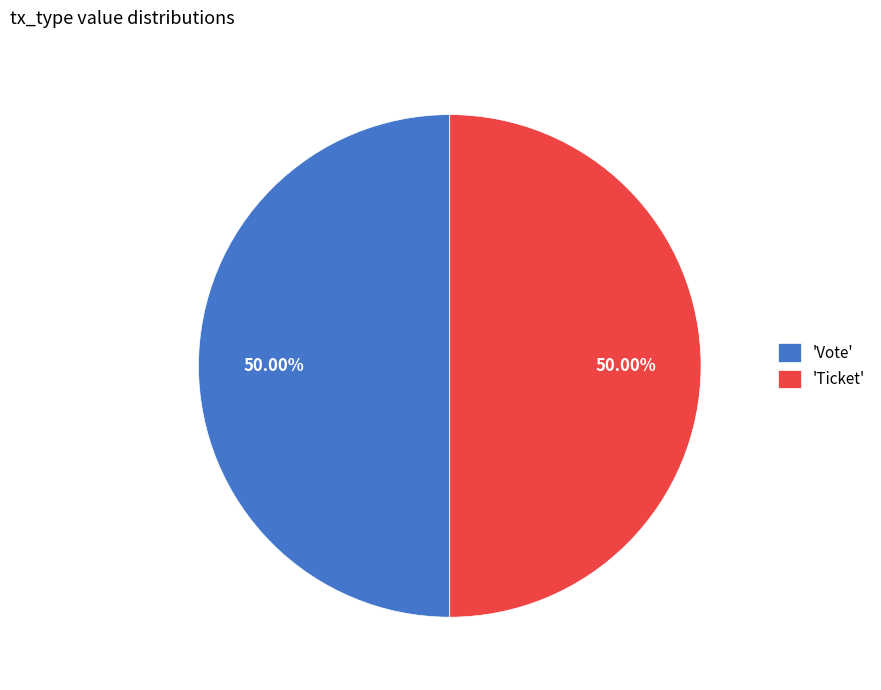

Approximately how many times larger is the value at 'Ticket' compared to 'Vote'?

1.0